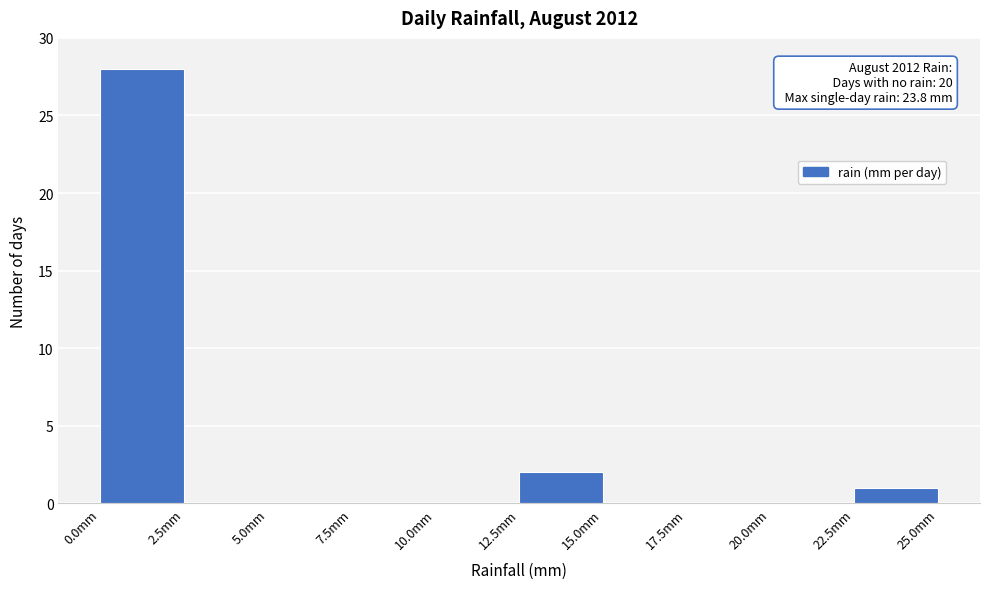

Which range on the x-axis has the tallest bar?

0.0 to 2.5